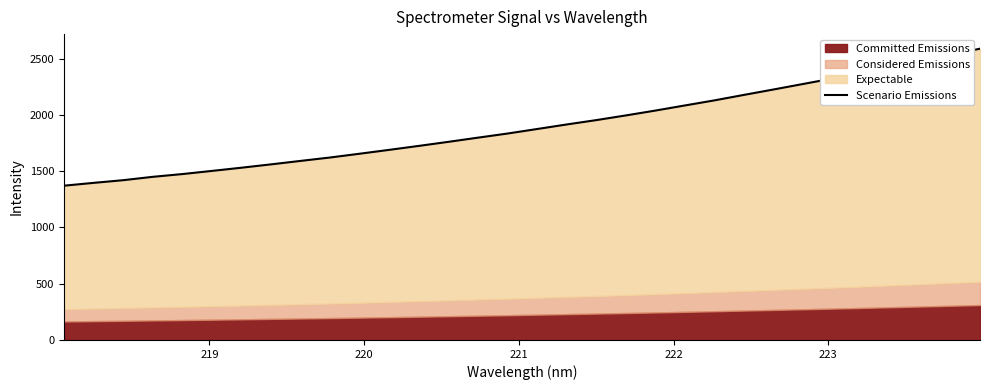

True or false: the data has more than 2 interior local peaks.

False